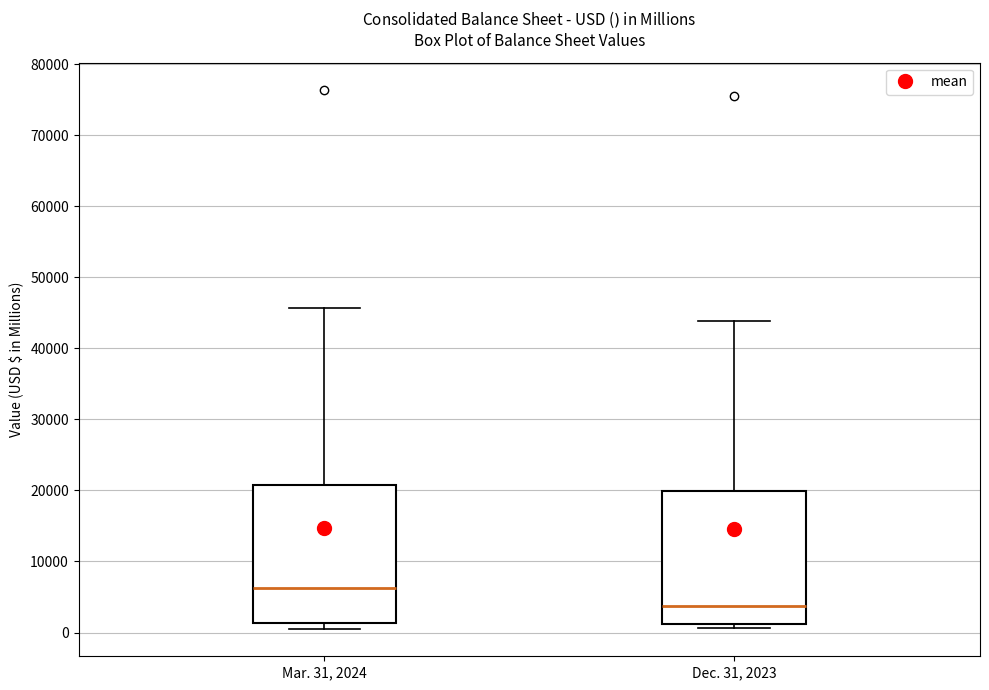

Which box has the highest median line?

Mar. 31, 2024